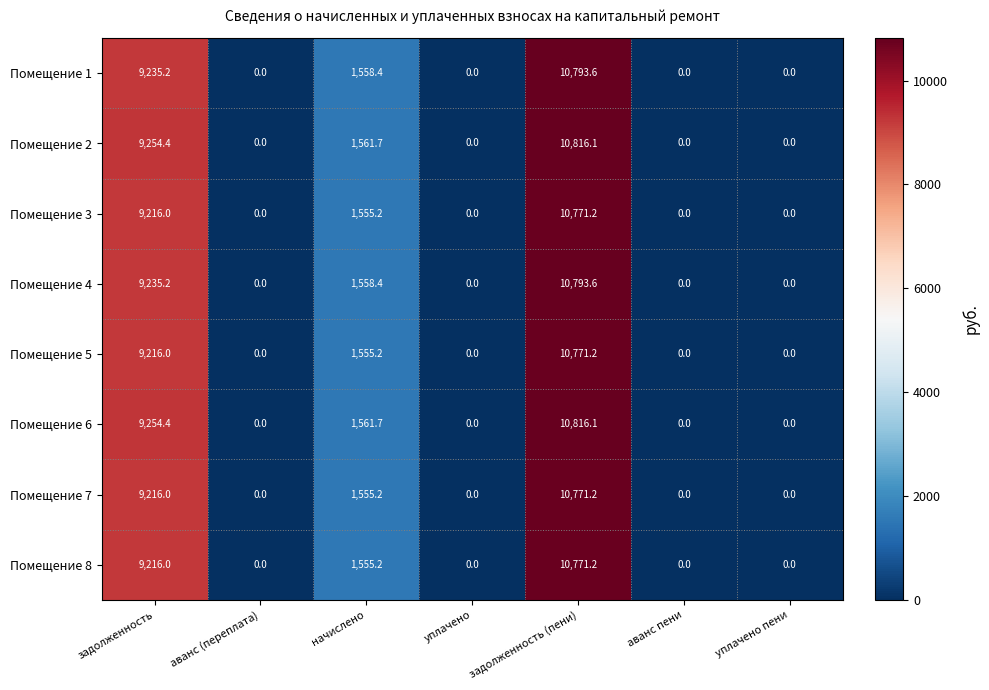

What is the average value of the Помещение 3 series?

3077.5